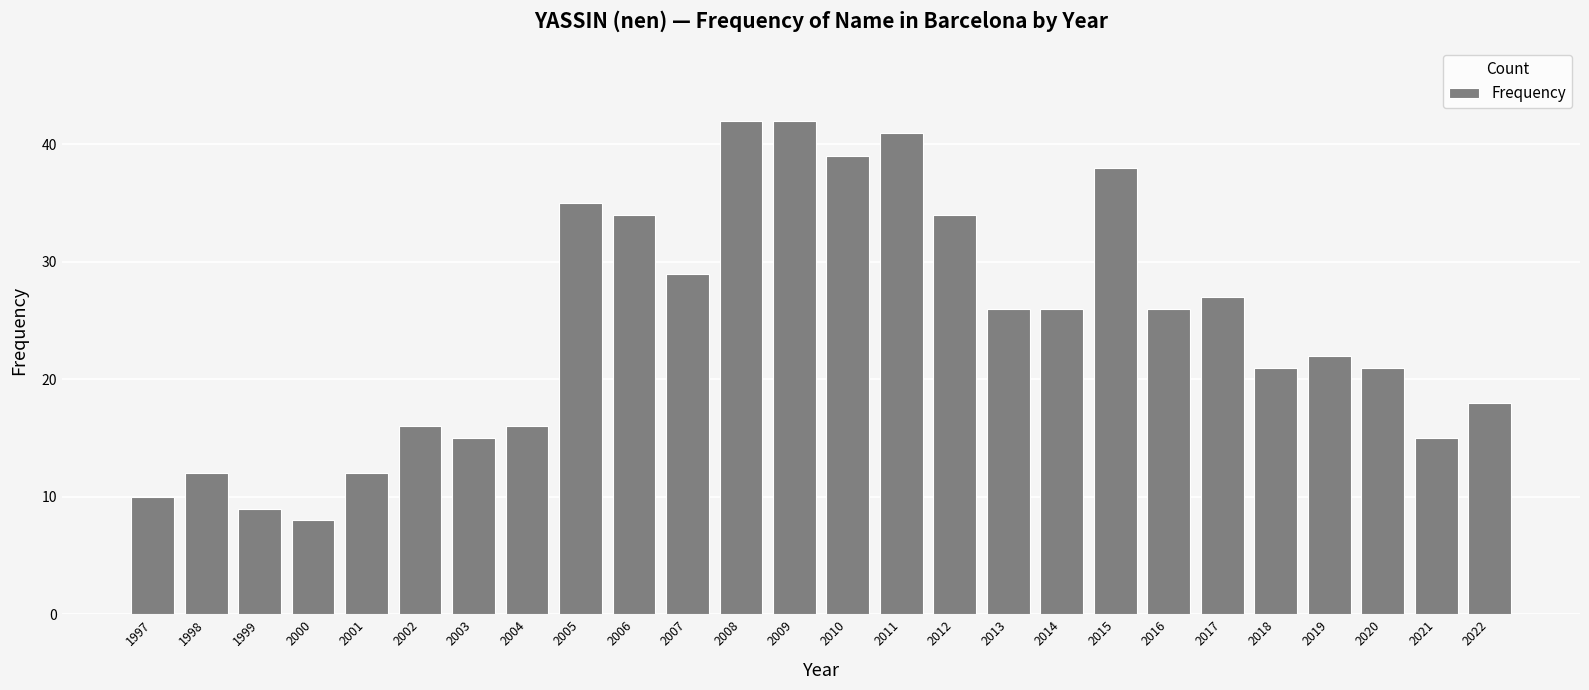

How many bars are there in total?

26